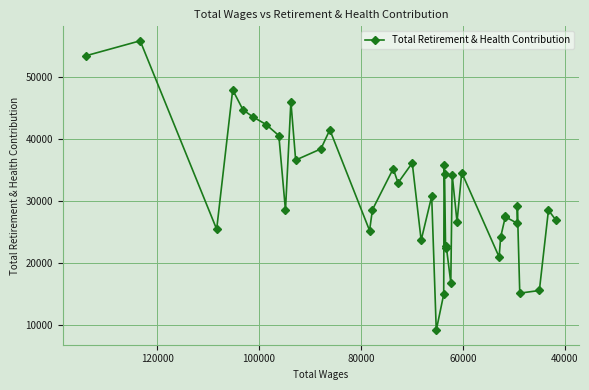

How many lines are shown in the chart?

1